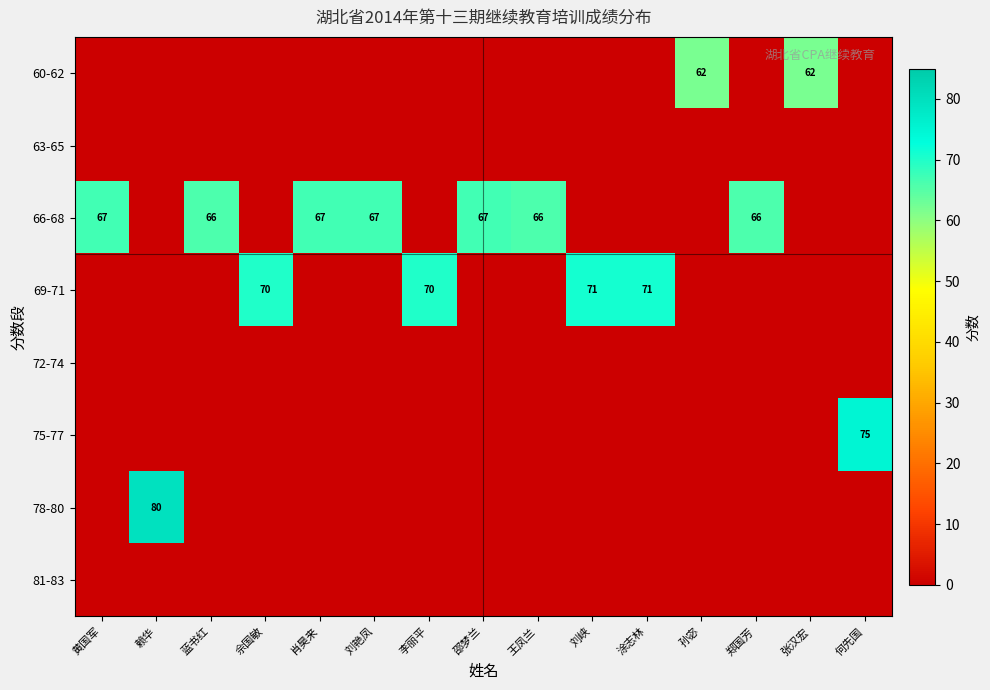

The value of 69-71 at 李丽平 is 70. True or false?

True